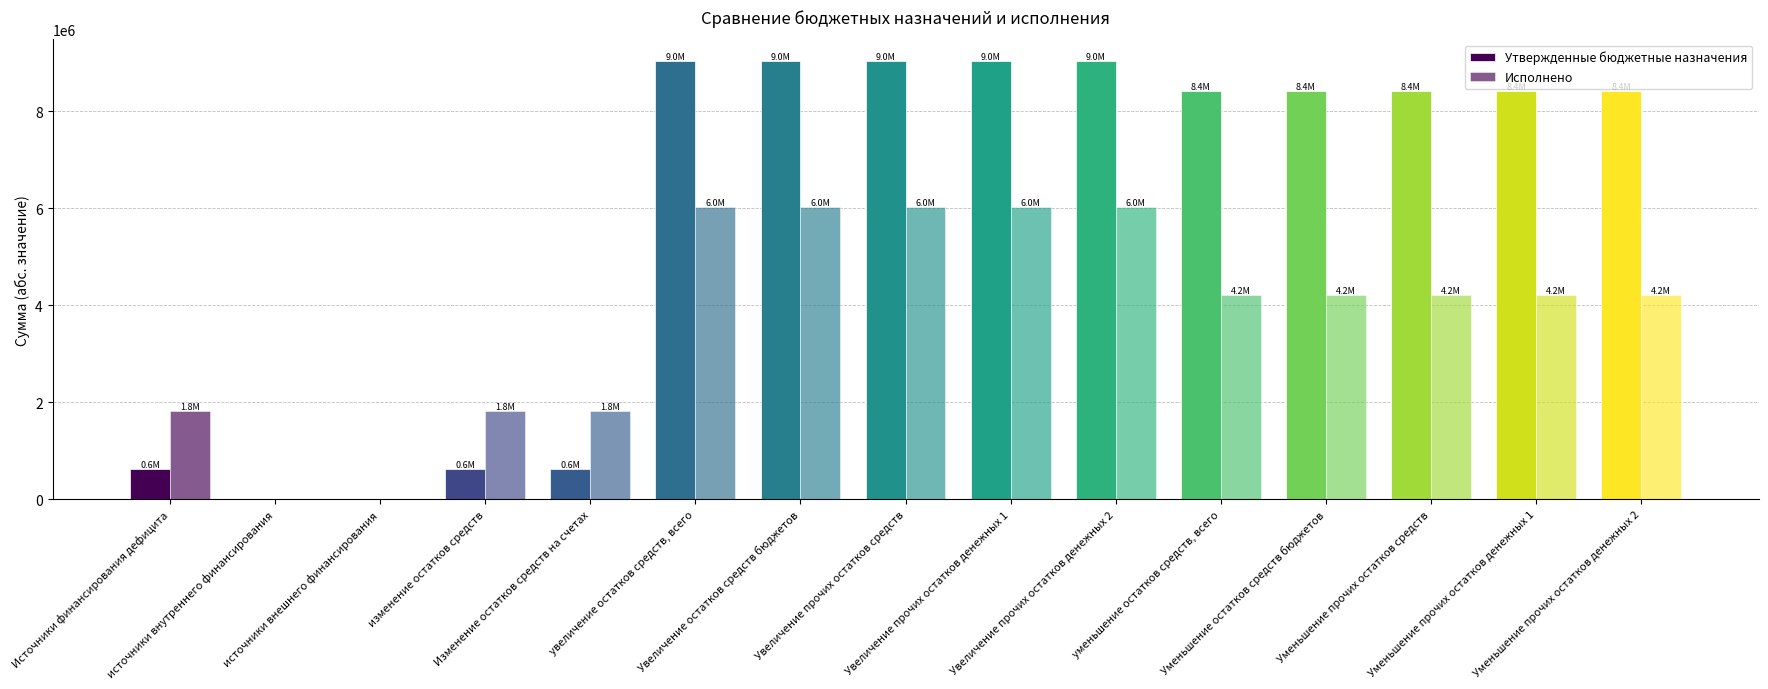

Which category has the highest value in the Исполнено series?

увеличение остатков средств, всего